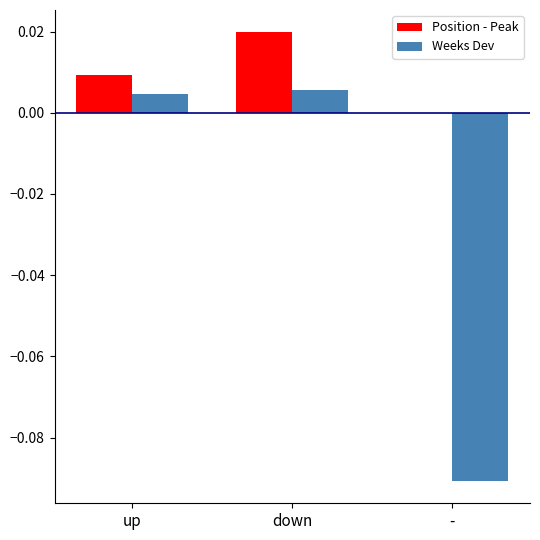

At which category does the chart reach its peak across all series?

down